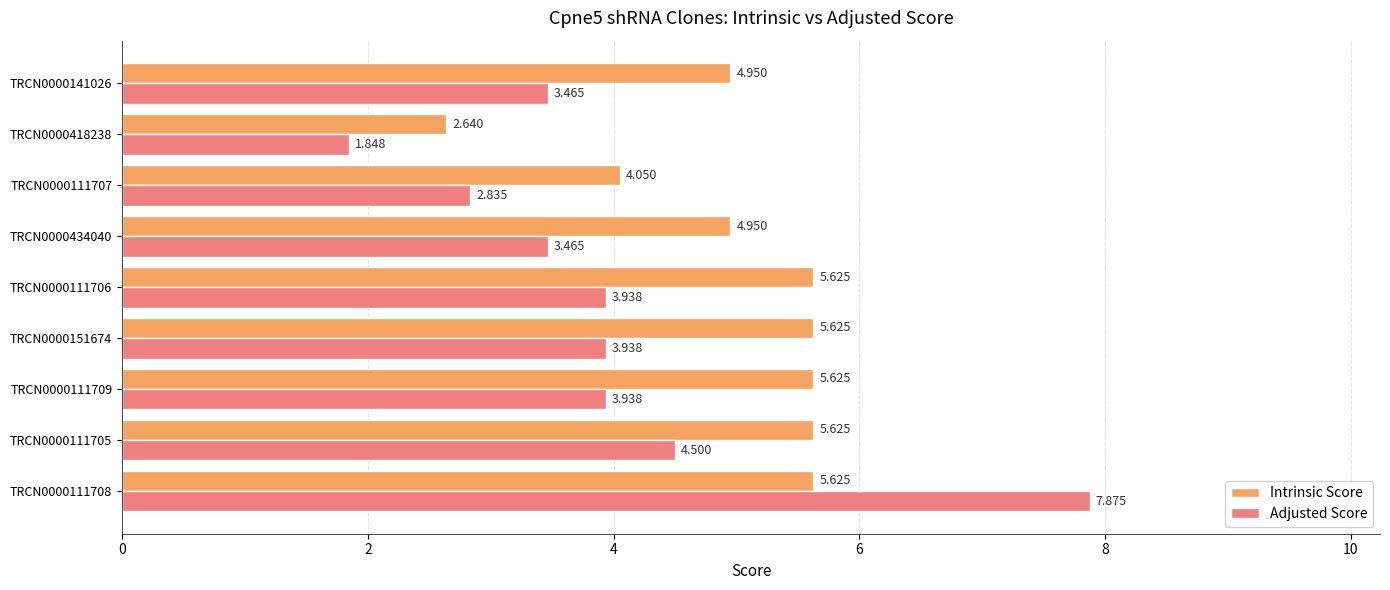

Where is Intrinsic Score nearest to the value 4?

TRCN0000111707